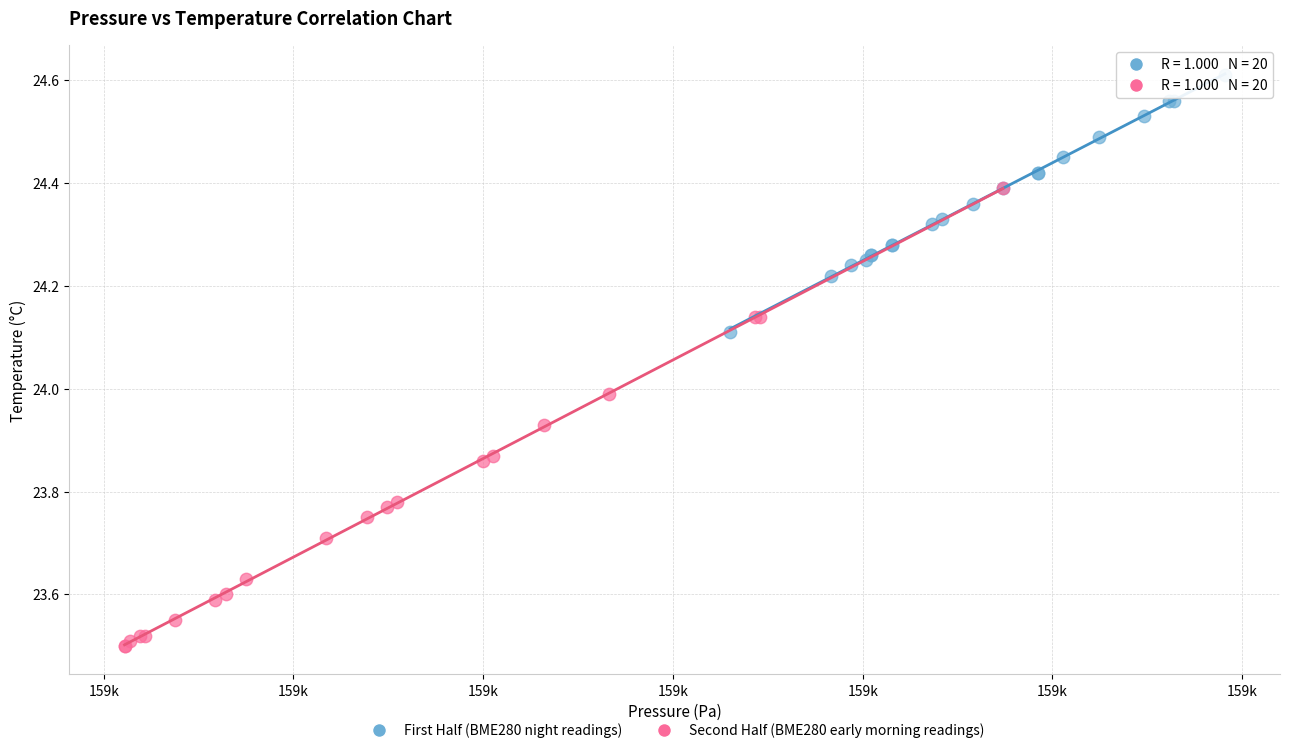

Which series contains the lowest Y value?

Second Half (BME280 early morning readings)